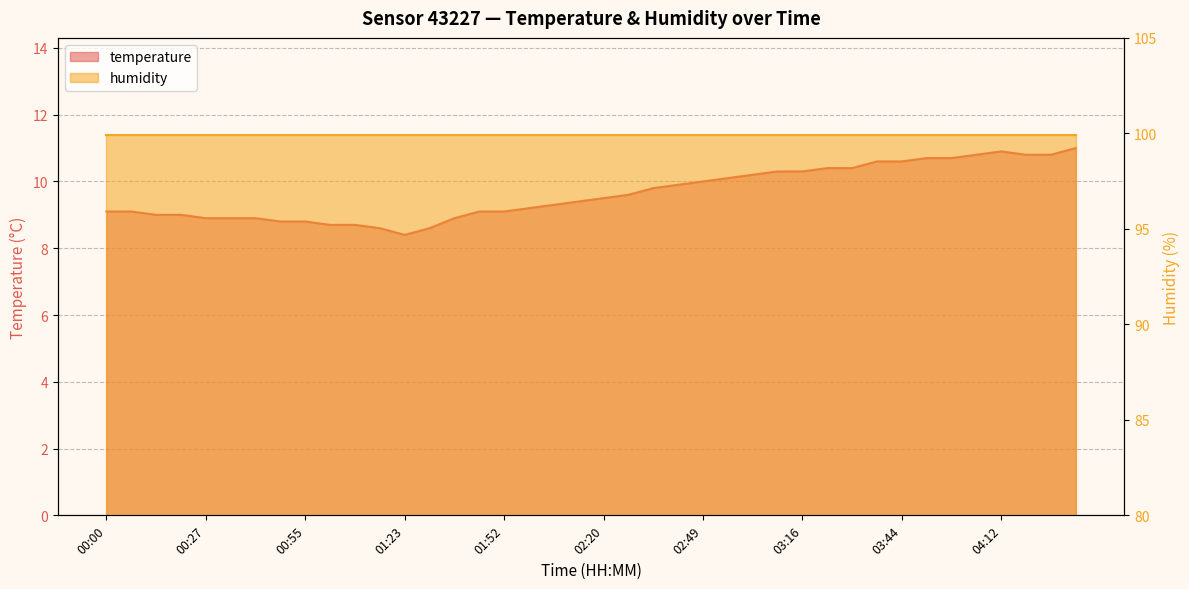

What is the approximate value at 03:23?

10.4